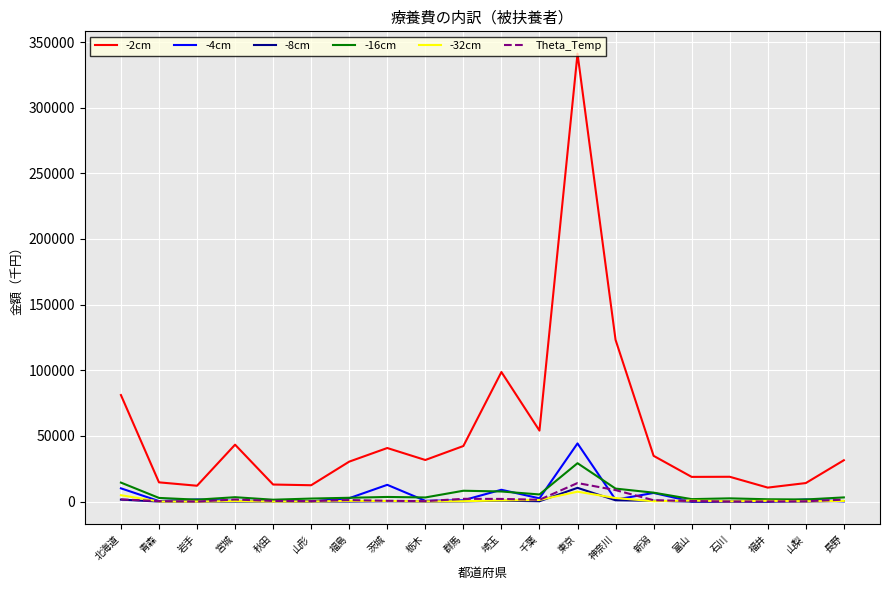

True or false: -2cm and Theta_Temp cross at least once.

False